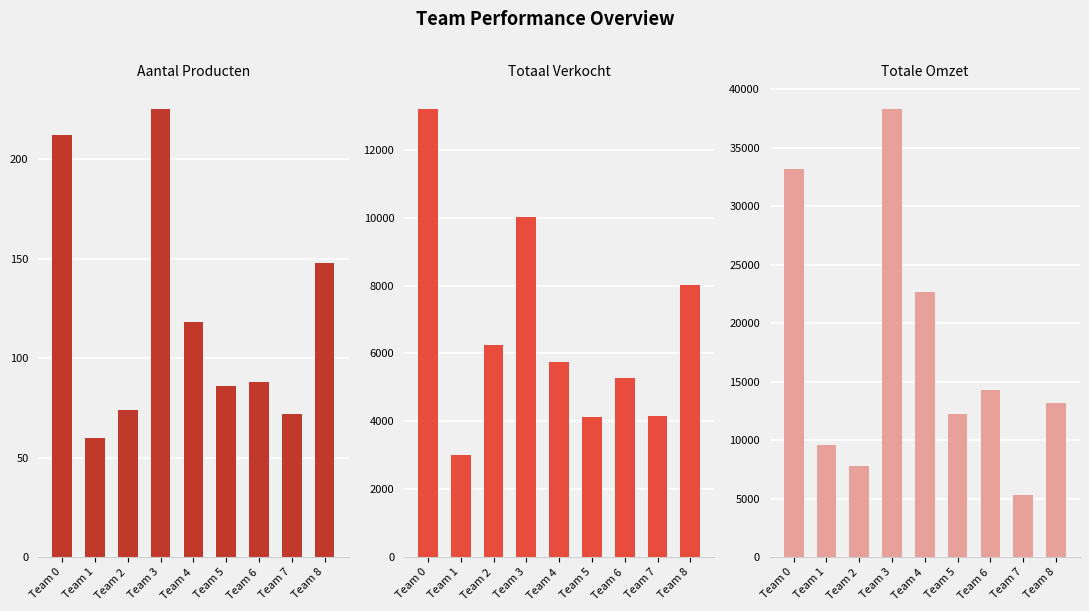

What is the maximum value shown in the chart?

38269.2